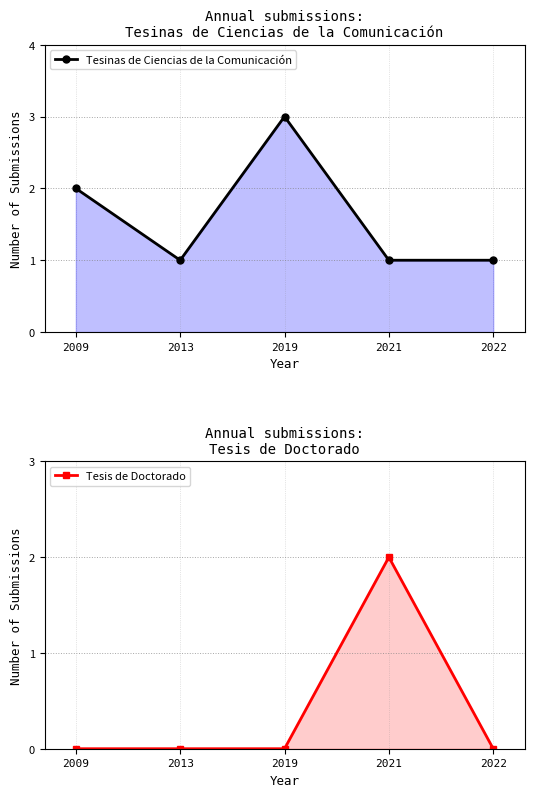

What are all the series names shown in the legend?

Tesinas de Ciencias de la Comunicación, Tesis de Doctorado